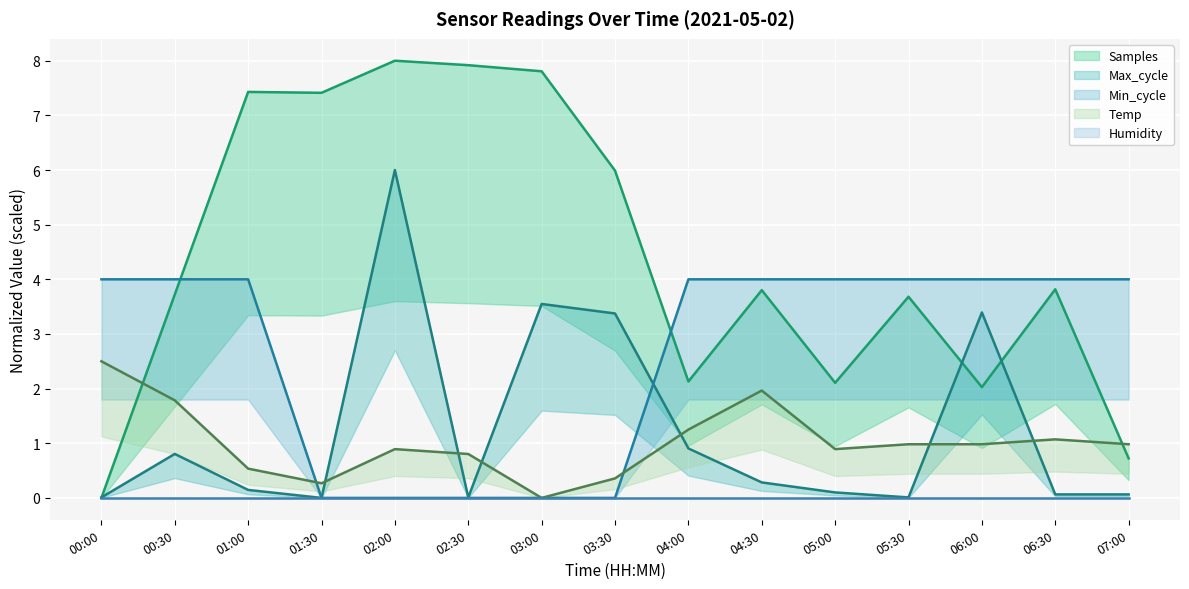

At which category is the sum across all series the highest?

02:00